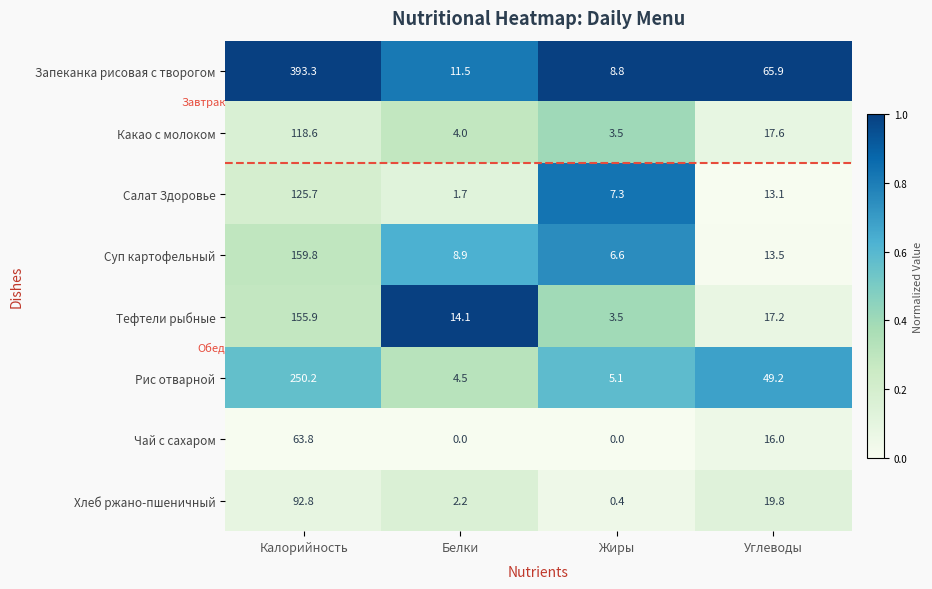

List the series in order of their peak value, lowest first.

Чай с сахаром, Хлеб ржано-пшеничный, Какао с молоком, Салат Здоровье, Тефтели рыбные, Суп картофельный, Рис отварной, Запеканка рисовая с творогом